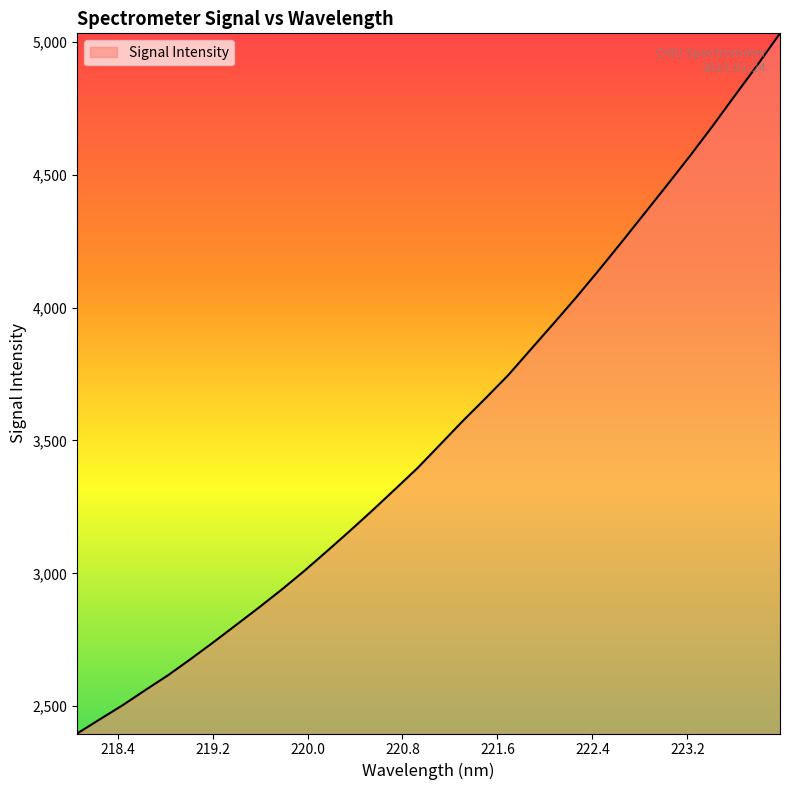

Does the chart have visible grid lines?

No